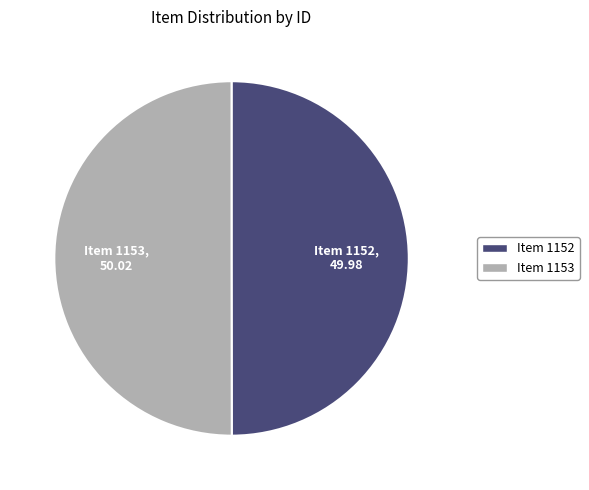

True or false: Item 1153 accounts for 42% of the total.

False